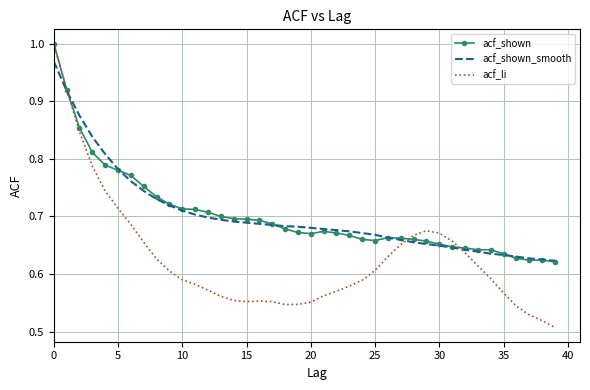

Which series has the largest range (max minus min)?

acf_li